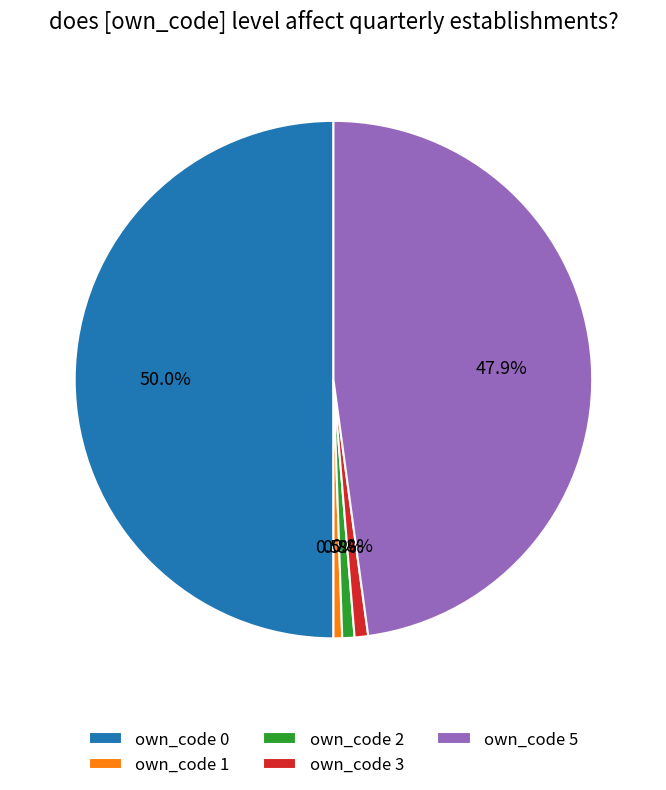

Is own_code 3 the majority of the pie?

No